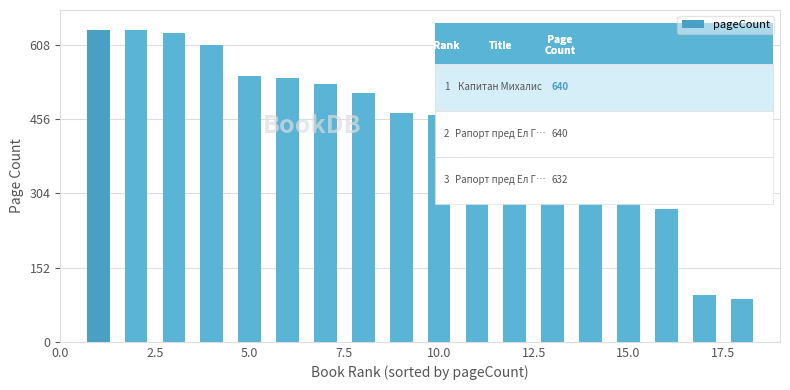

What is the average value?

432